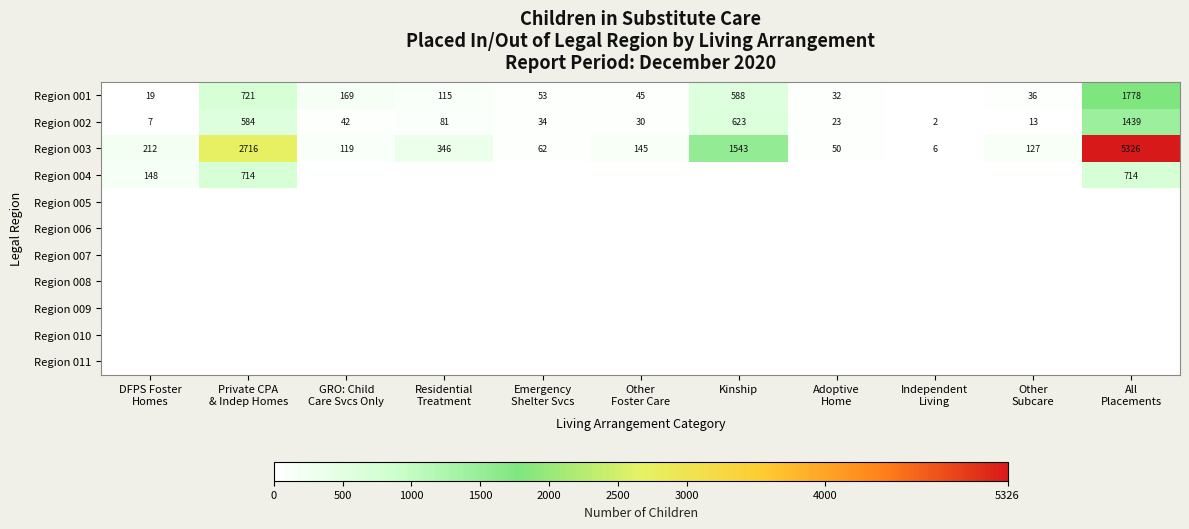

What is the average value of the Region 002 series?

262